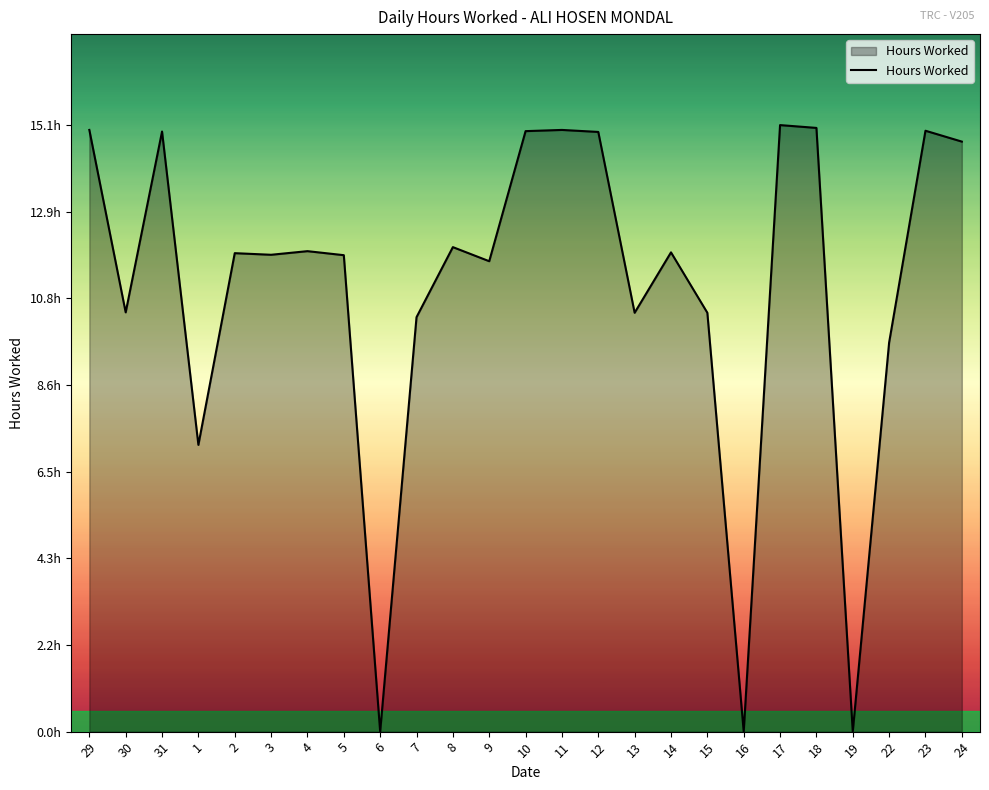

What is the maximum value shown in the chart?

15.1